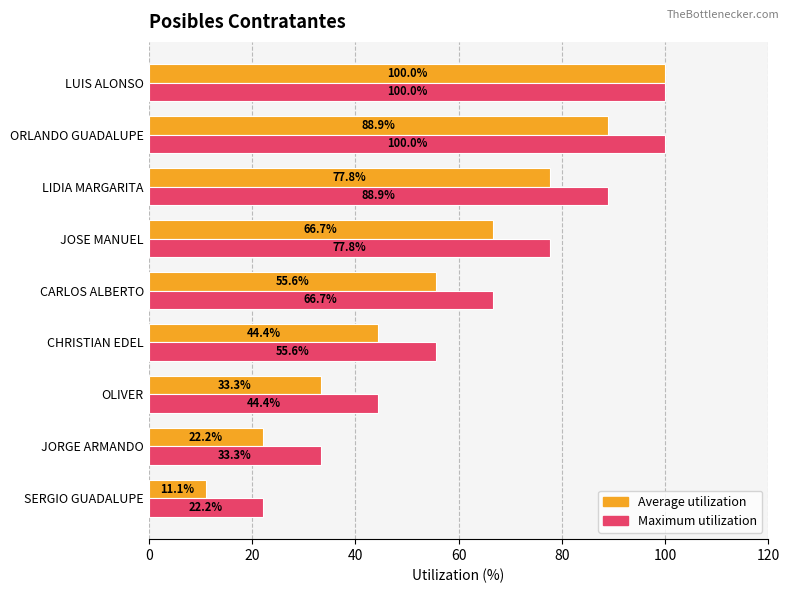

Which series has the largest range (max minus min)?

Average utilization